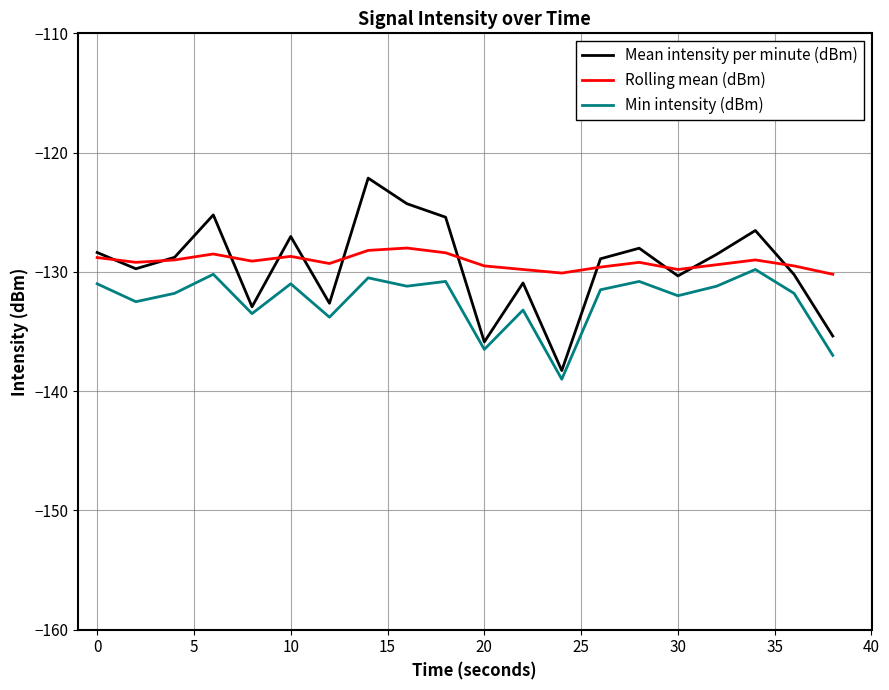

What is the minimum value shown in the chart?

-139.0